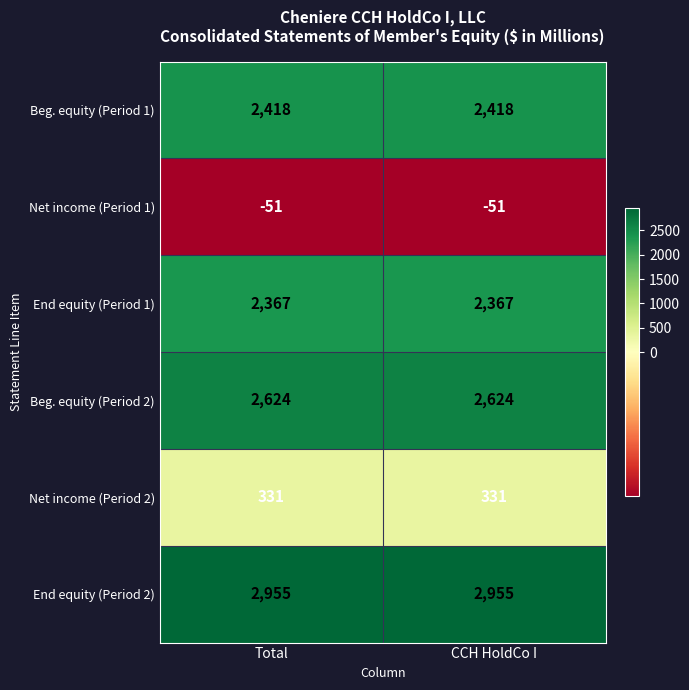

What is the maximum value shown in the chart?

2955